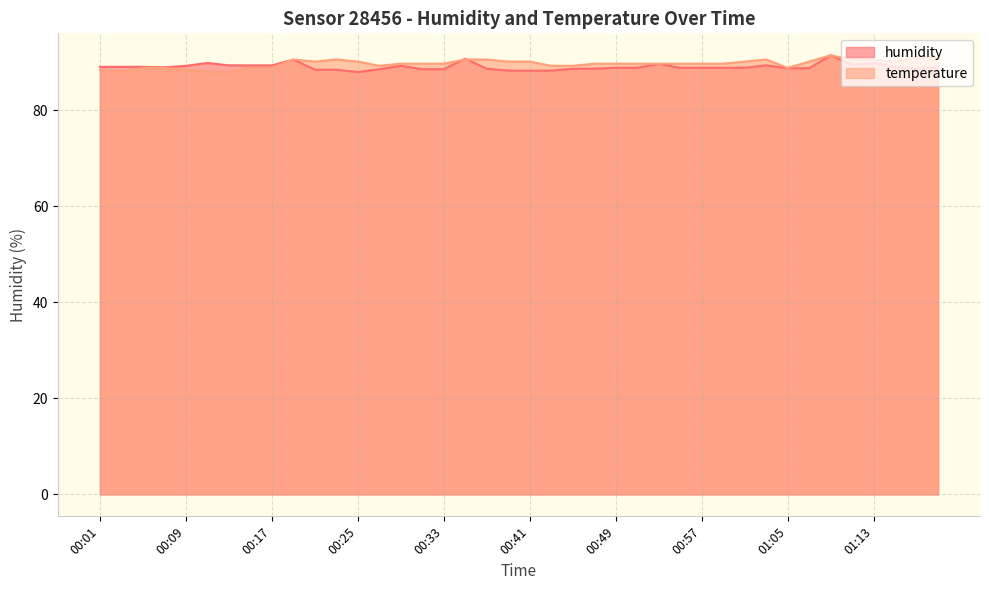

What is the sum of all temperature values?

3590.0